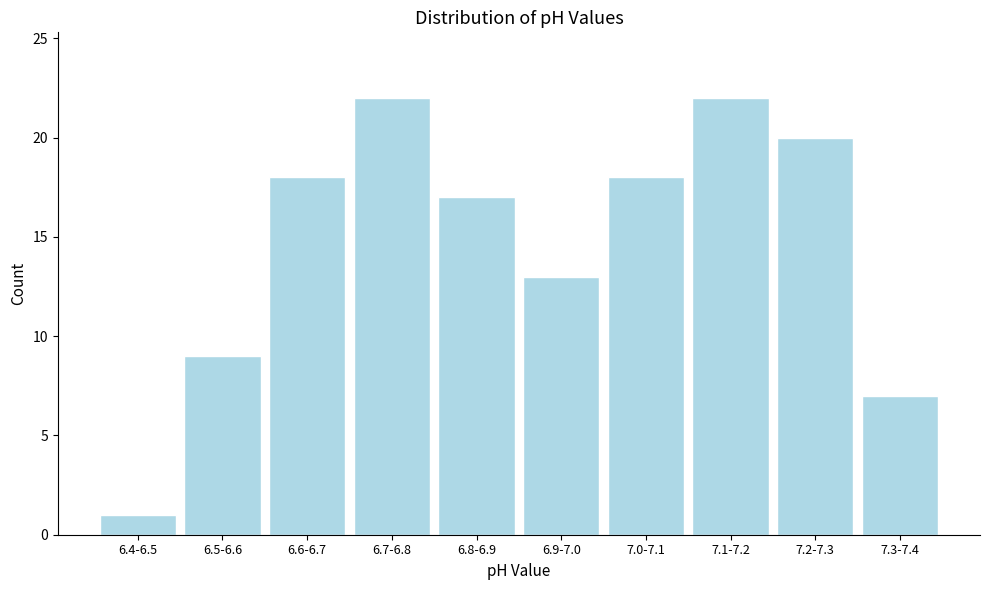

Reading left to right, transcribe all the data shown in this chart.

1	9	18	22	17	13	18	22	20	7